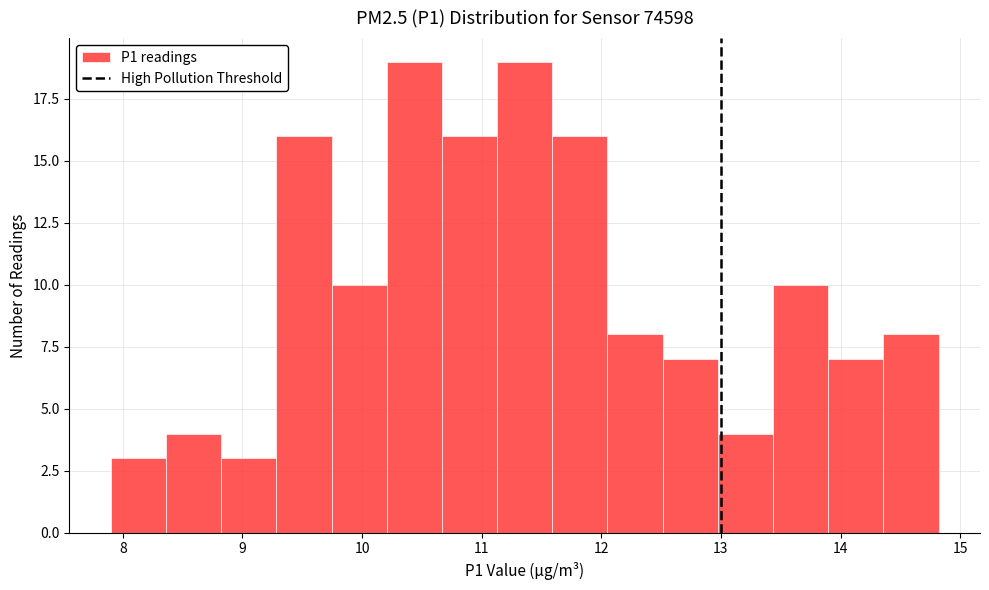

Reading left to right, transcribe this chart: for each bar, give the range it covers on the x-axis and its height. Neither the bar edges nor the heights are printed on the chart, so give them approximately, as read against the axes.

7.9 to 8.4: 3
8.4 to 8.8: 4
8.8 to 9.3: 3
9.3 to 9.7: 16
9.7 to 10.2: 10
10.2 to 10.7: 19
10.7 to 11.1: 16
11.1 to 11.6: 19
11.6 to 12.1: 16
12.1 to 12.5: 8
12.5 to 13.0: 7
13.0 to 13.4: 4
13.4 to 13.9: 10
13.9 to 14.4: 7
14.4 to 14.8: 8